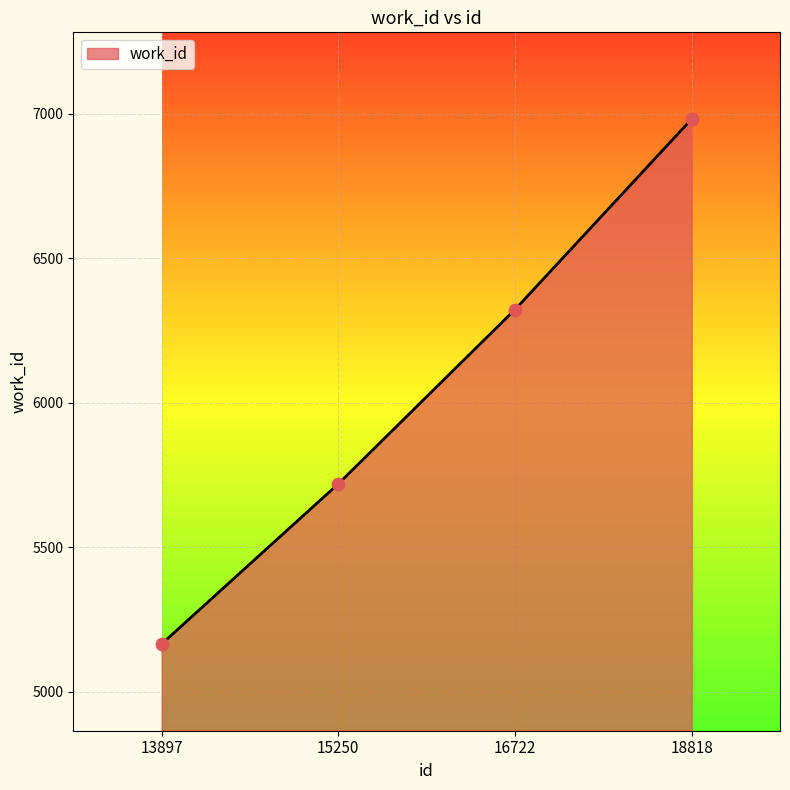

Between 13897 and 15250, which is larger?

15250